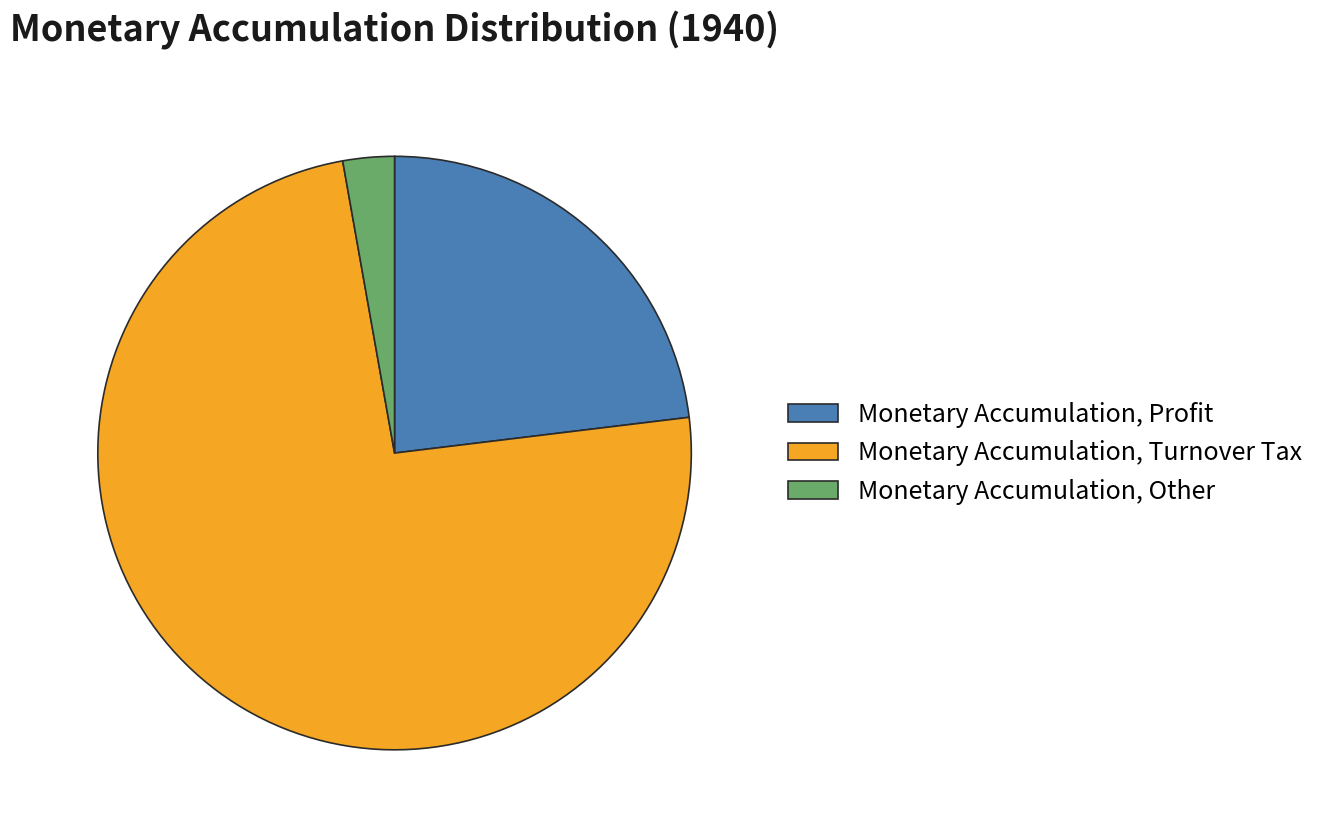

What is the majority slice?

Monetary Accumulation, Turnover Tax